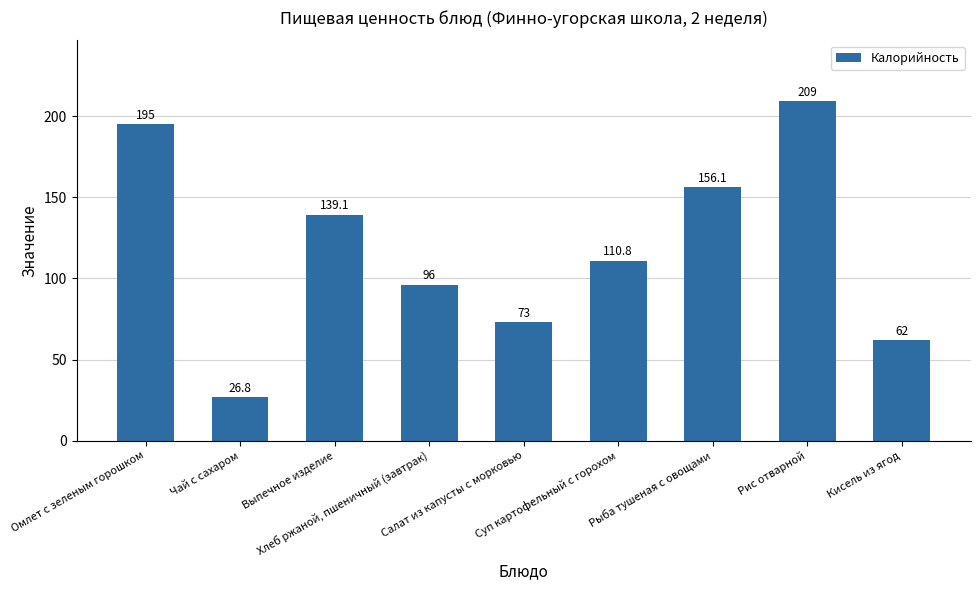

True or false: the data shows 32.5 at Хлеб ржаной, пшеничный (завтрак).

False